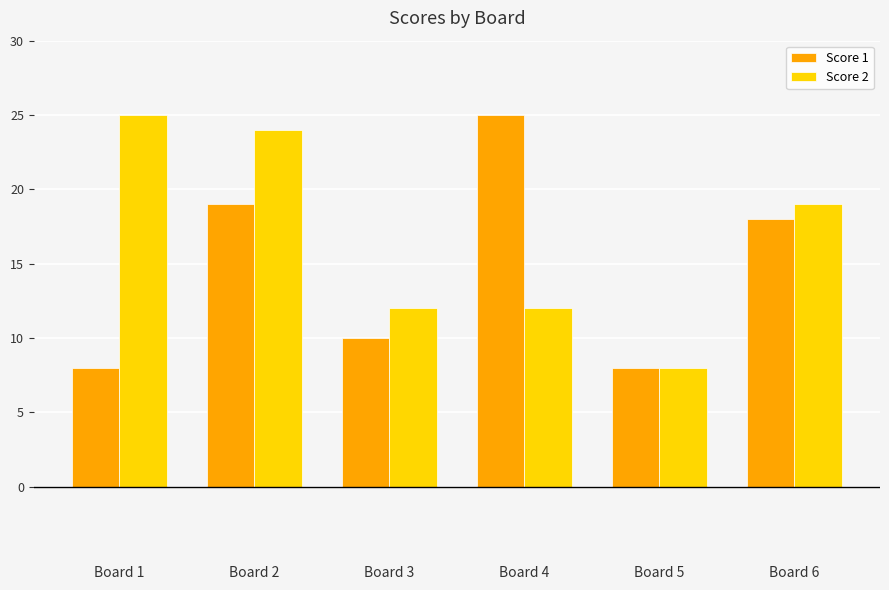

What is the smallest value displayed?

8